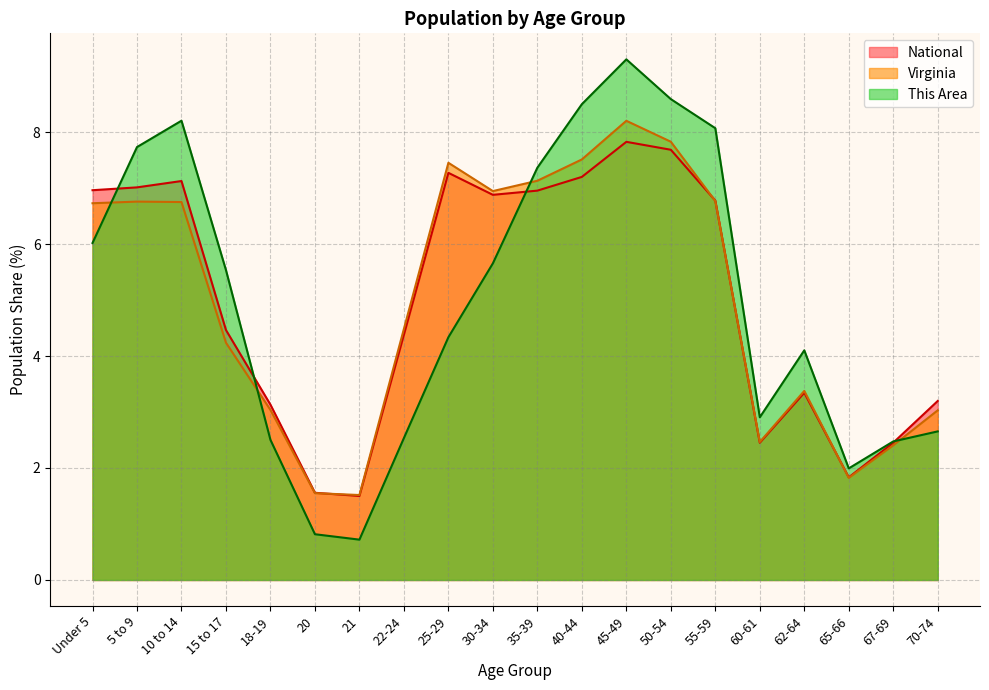

After their last crossing, which series has the higher values: National or This Area?

National